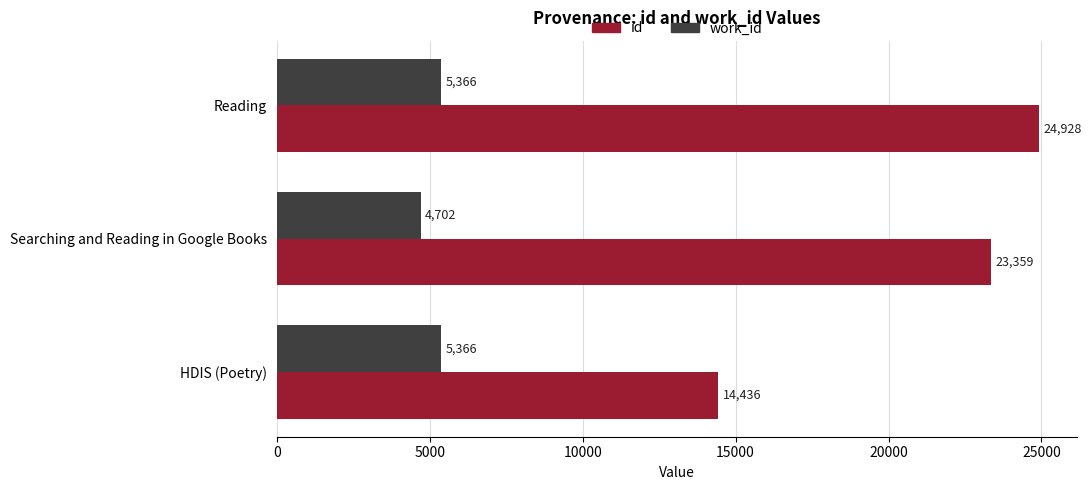

What is the total value across all series at Reading?

30294